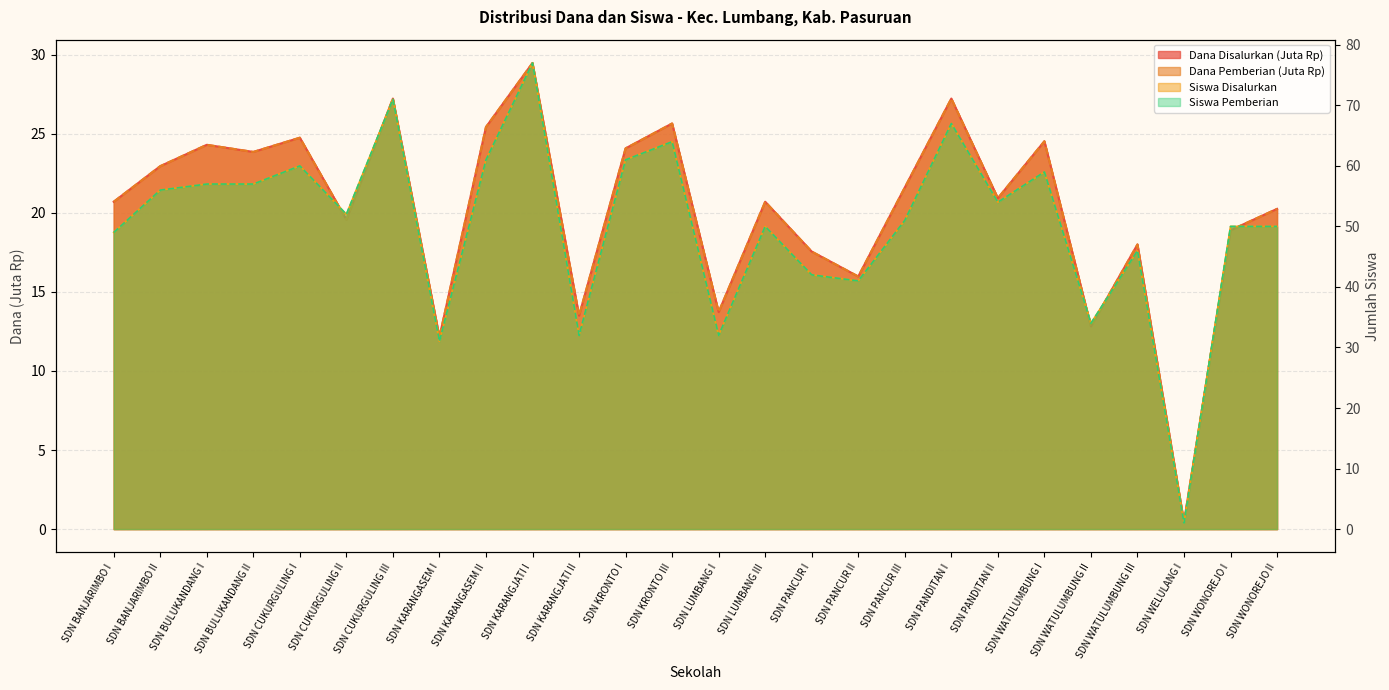

Is the value of Dana Pemberian at SDN BULUKANDANG II greater than the value of Siswa Pemberian at SDN KARANGJATI II?

No